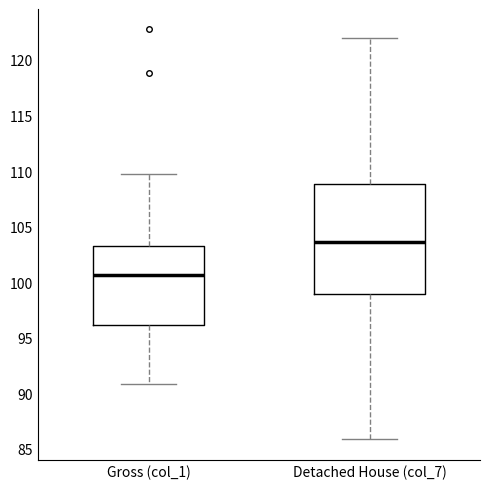

Reading left to right, read every box against the y-axis: the position of its median line, the range the box covers, and the ends of its whiskers. The values are not printed on the chart, so give them approximately, as read against the axis.

Gross (col_1): median 100.5, box 96.0 to 103.0, whiskers 91.0 to 109.5
Detached House (col_7): median 103.5, box 99.0 to 109.0, whiskers 86.0 to 122.0